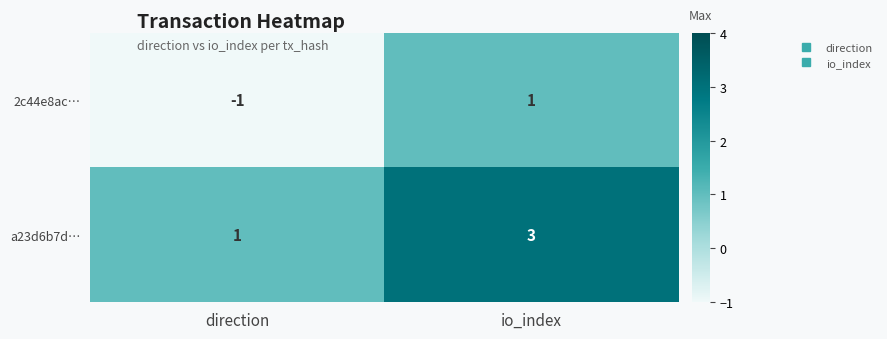

Rank the categories by 2c44e8ac… value from highest to lowest.

io_index, direction